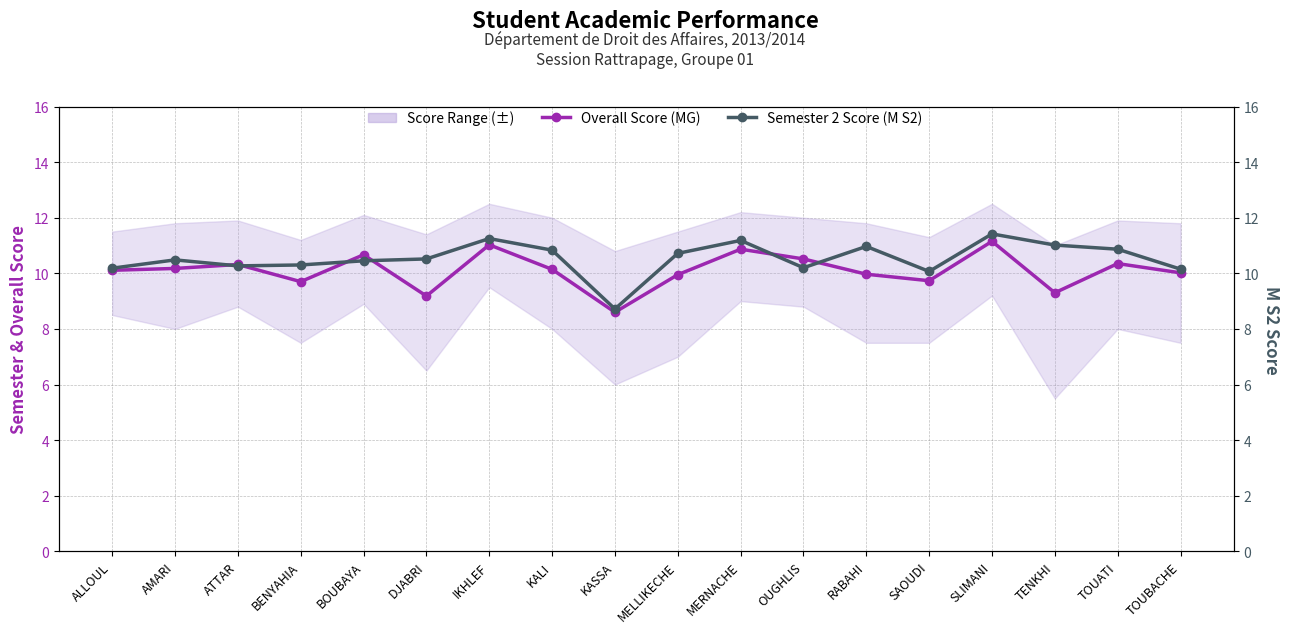

How many data points in Overall Score (MG) are less than 10?

7